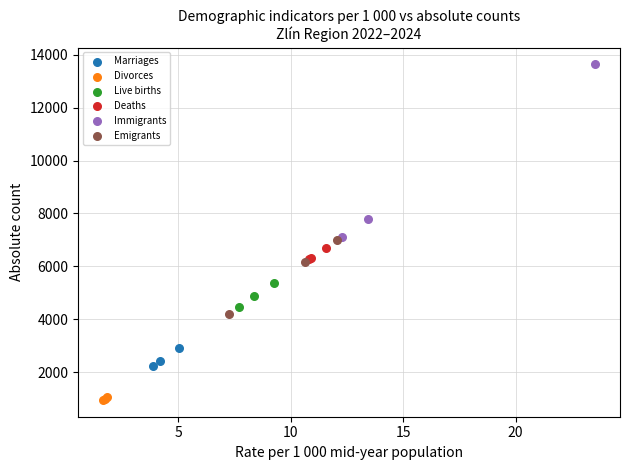

Which series contains the highest Y value?

Immigrants